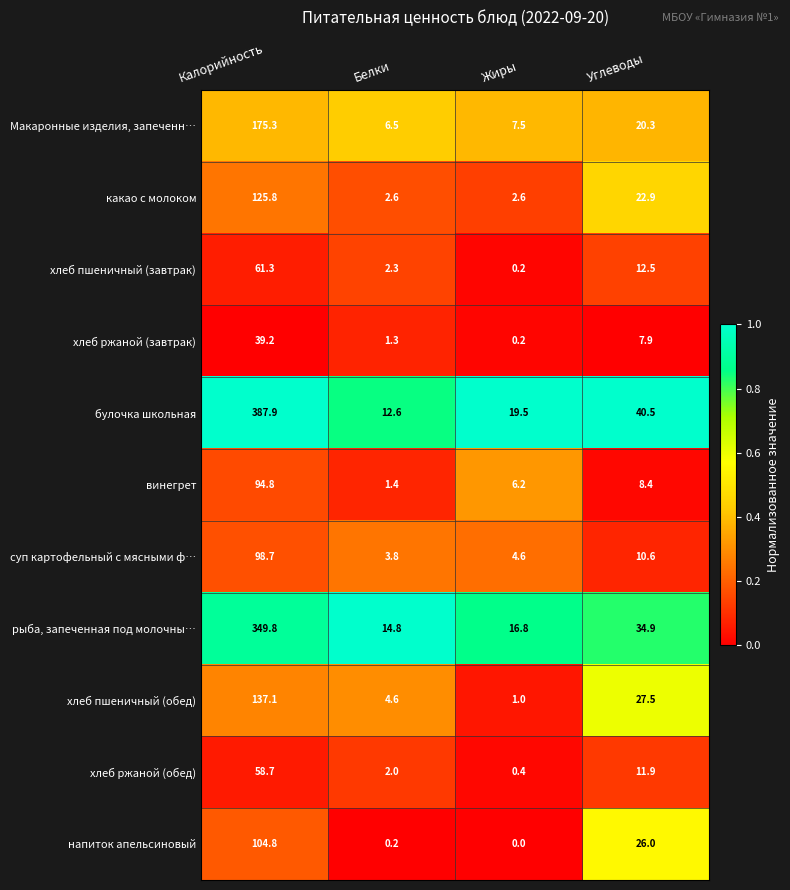

Between Калорийность and Углеводы, which series saw the biggest shift?

булочка школьная